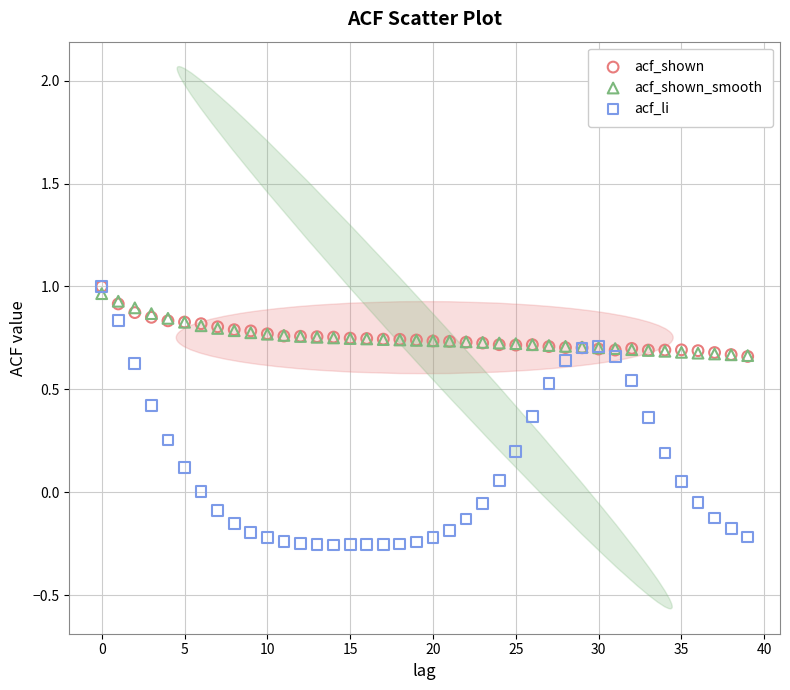

What are all the series names shown in the legend?

acf_shown, acf_shown_smooth, acf_li